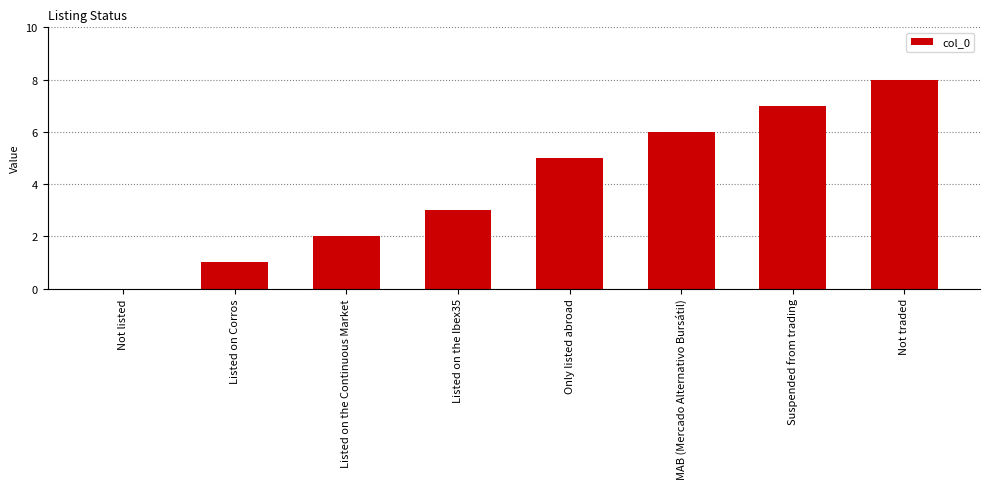

What is the sum of all values?

32